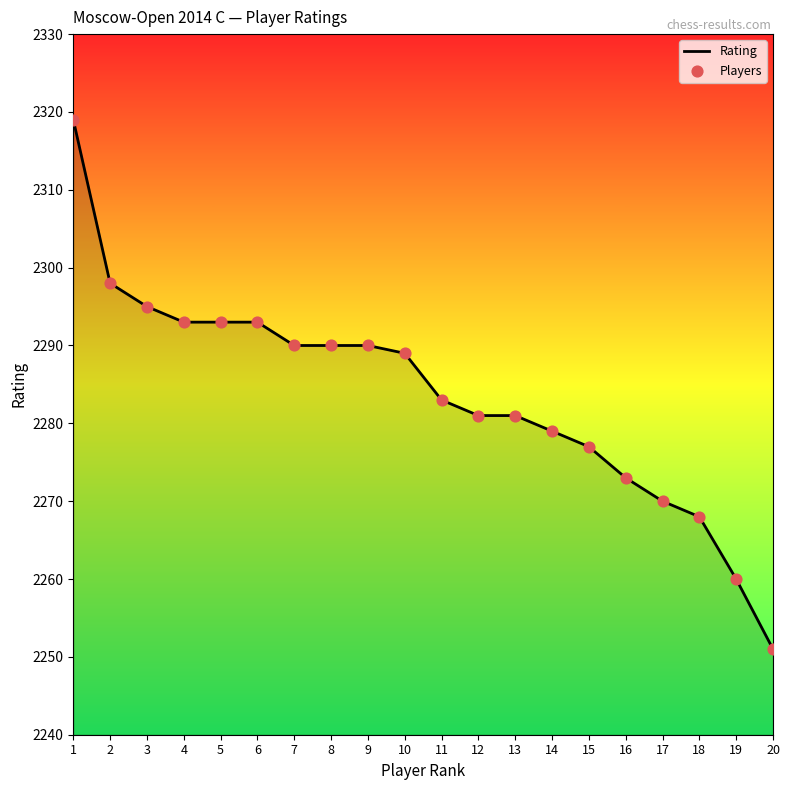

Which has a higher value, 5 or 9?

5